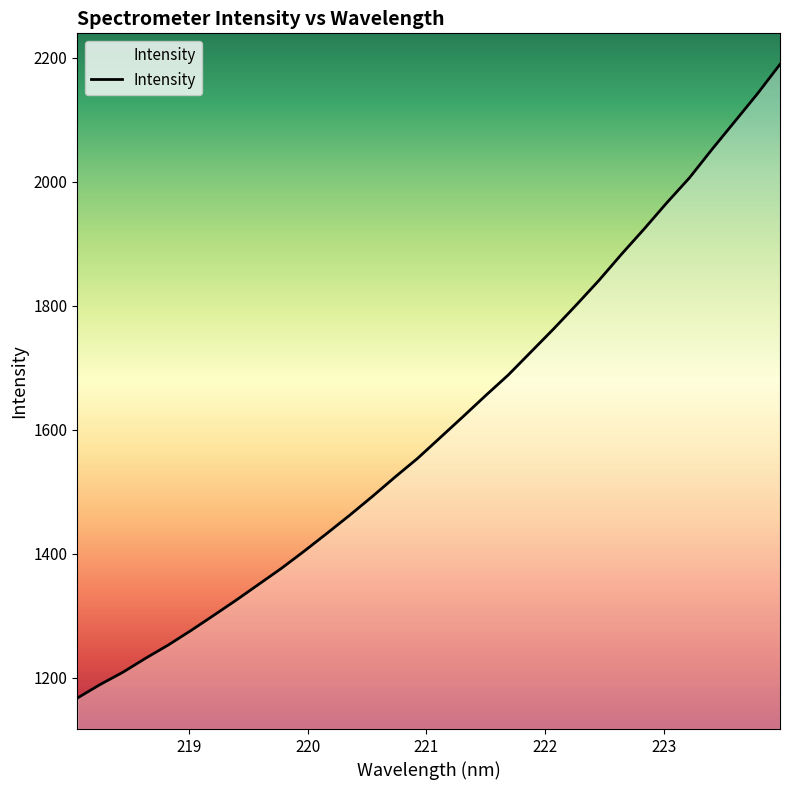

What is the difference between the maximum and minimum values?

1022.4